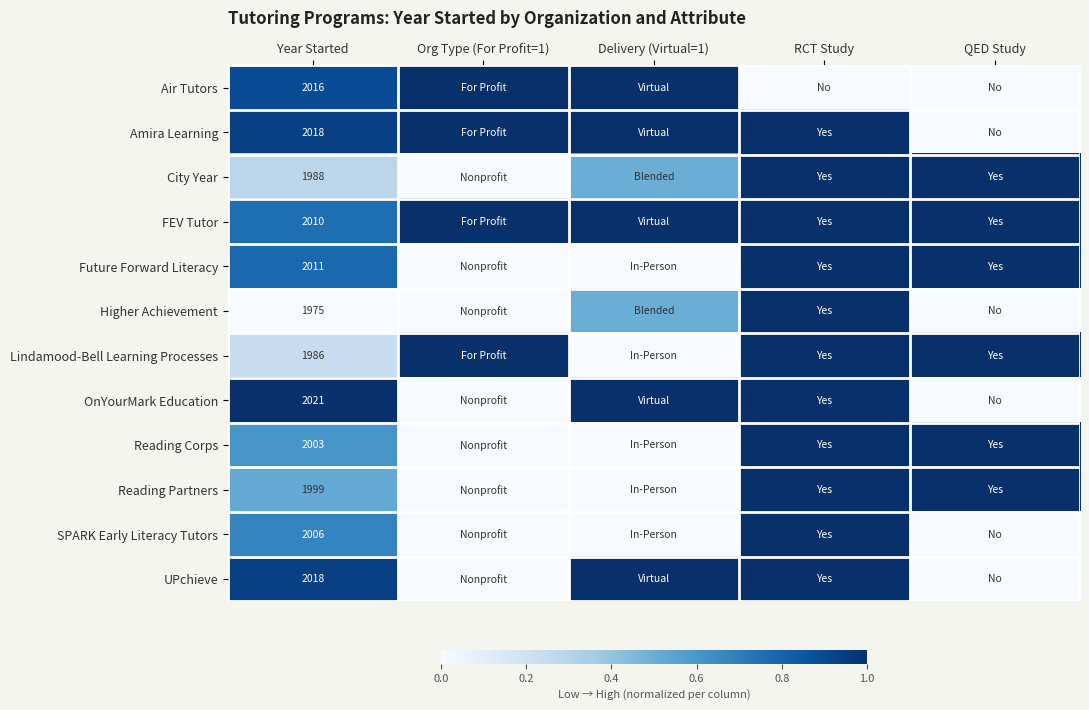

The value of OnYourMark Education at Year Started is 2021.0. True or false?

True